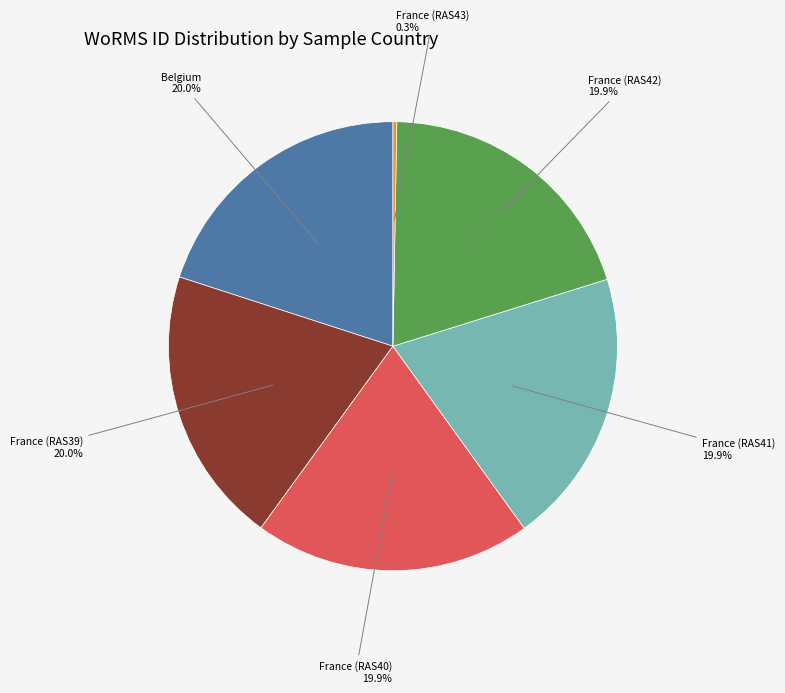

Is there a majority slice in this chart?

No